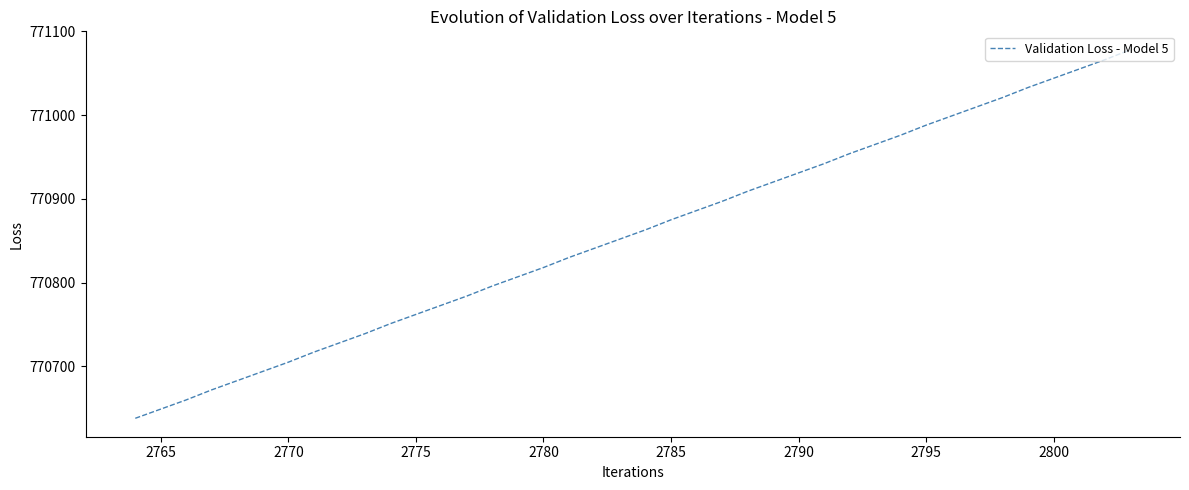

What is the minimum value shown in the chart?

770638